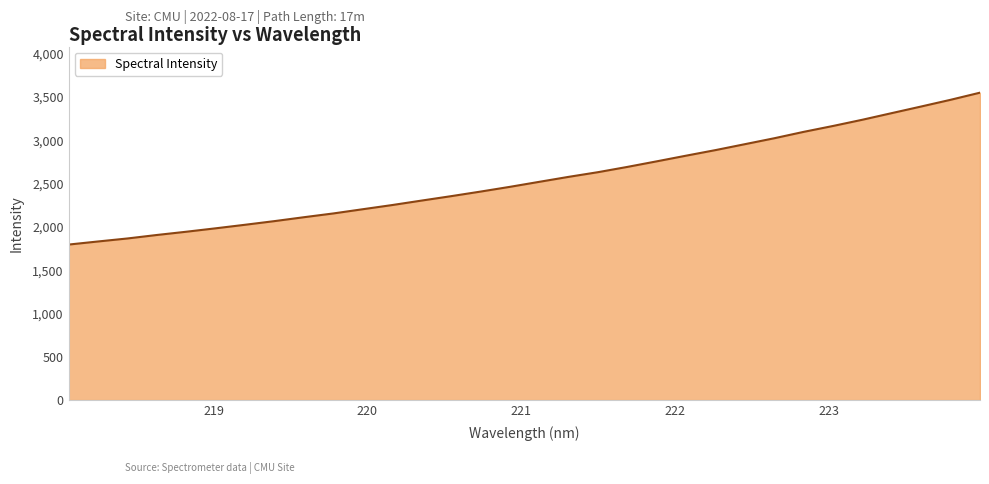

What is the greatest value displayed?

3549.3